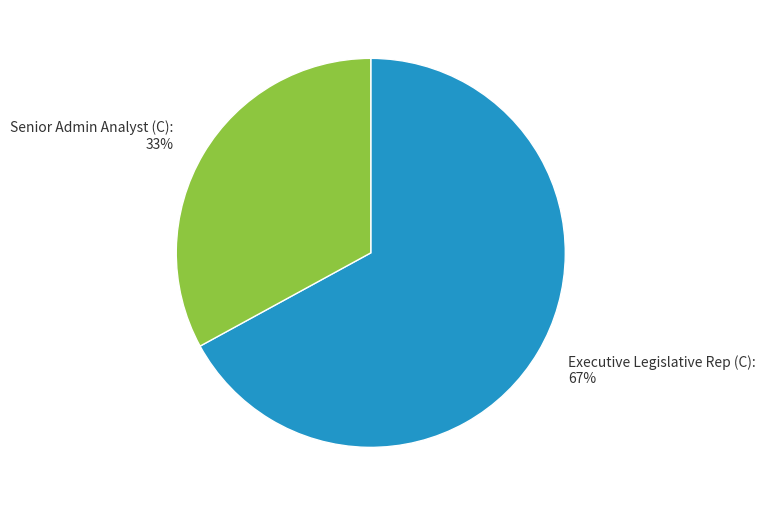

Count the number of slices in the pie.

2